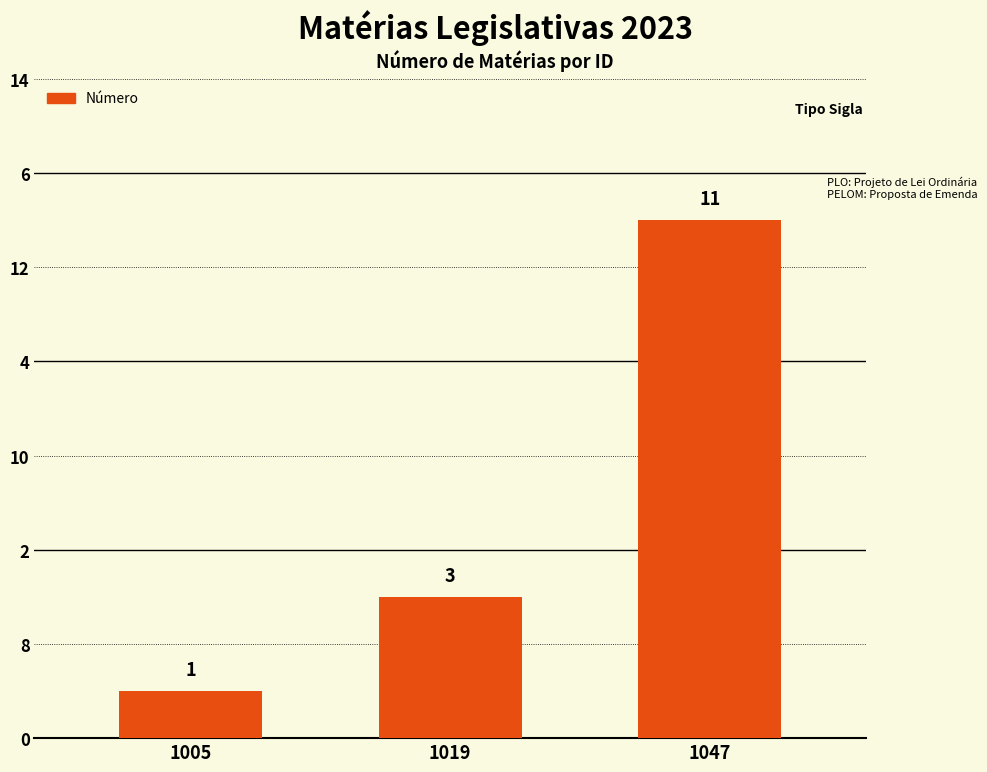

At which label does the data first exceed 3?

1047